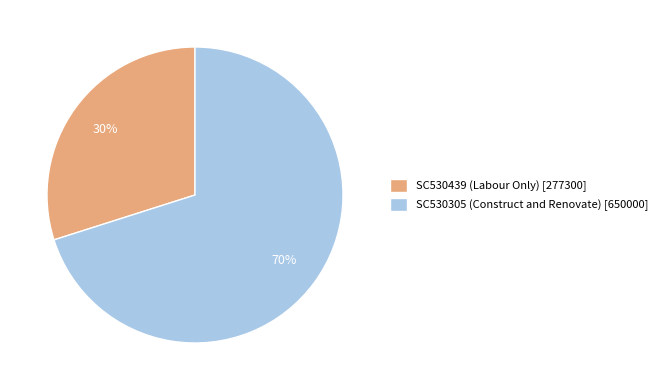

Which slice is the smallest?

SC530439